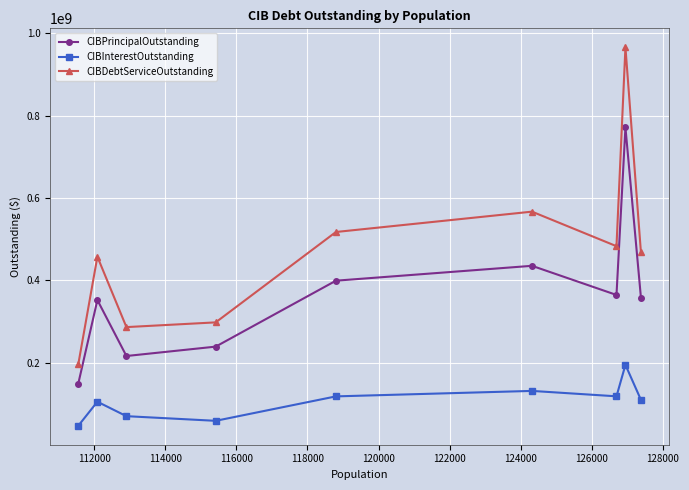

What is the lowest value of the CIBPrincipalOutstanding series?

149140000.0